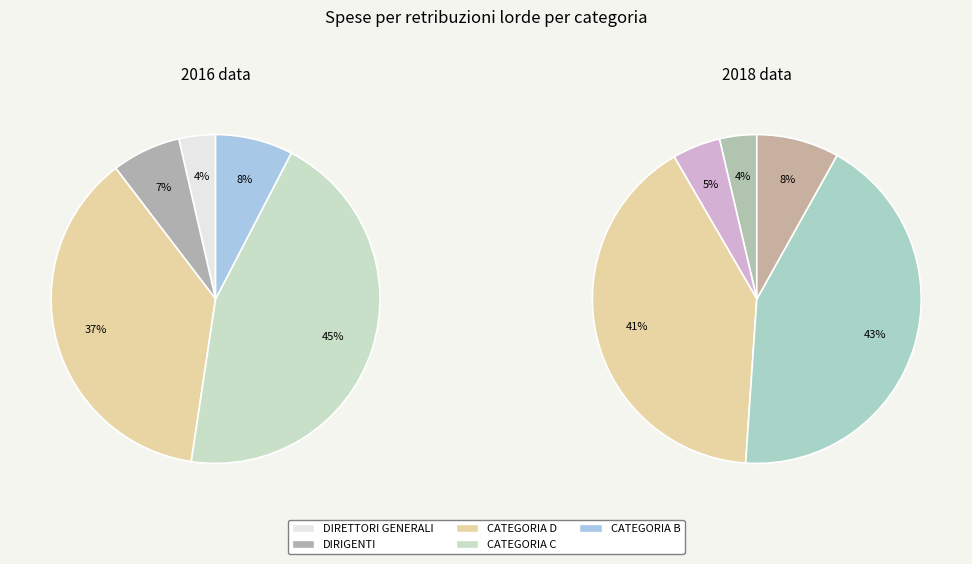

To the nearest percent, what is the difference between the largest and smallest slice percentages?

39%